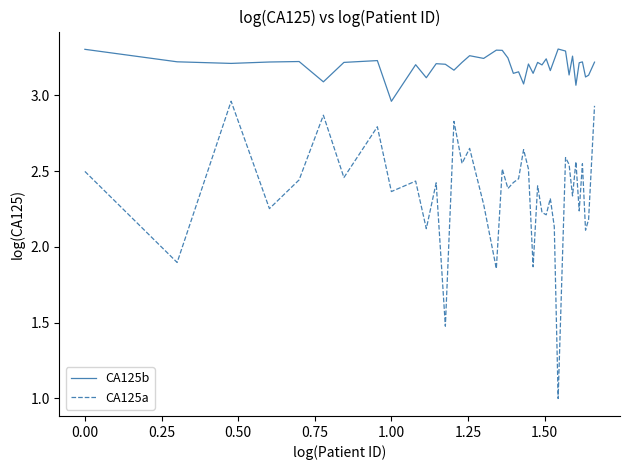

True or false: CA125a and CA125b intersect in this chart.

False